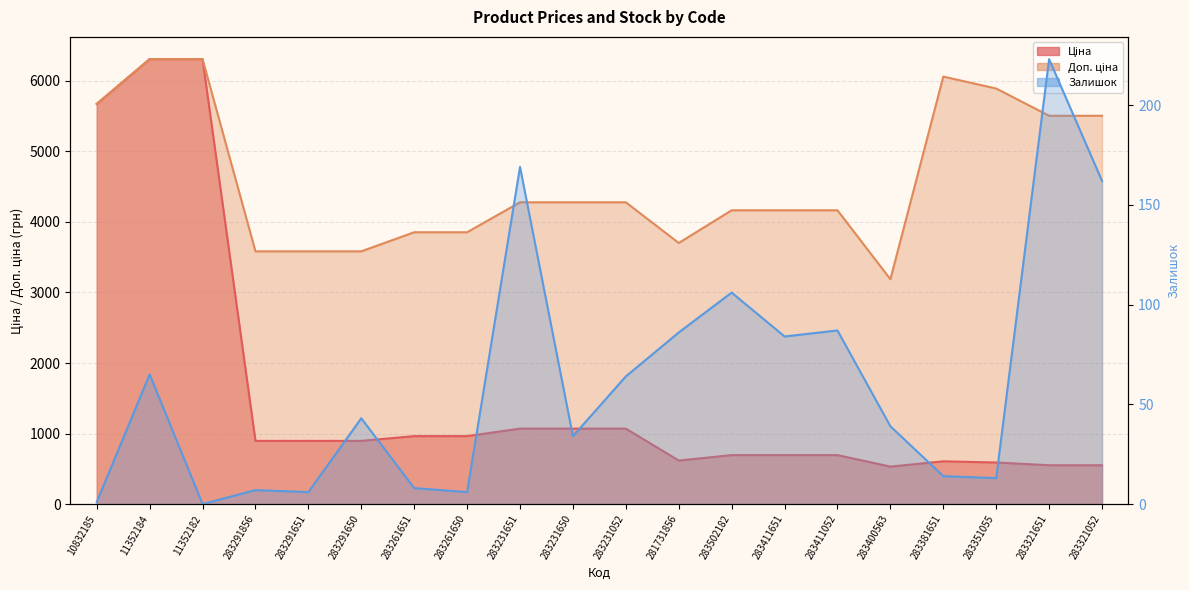

At which category does the chart reach its peak across all series?

11352184